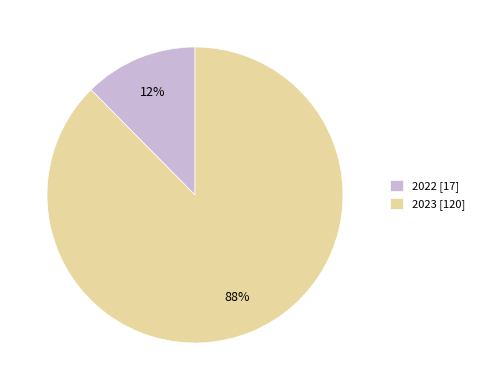

How many segments does this pie chart have?

2